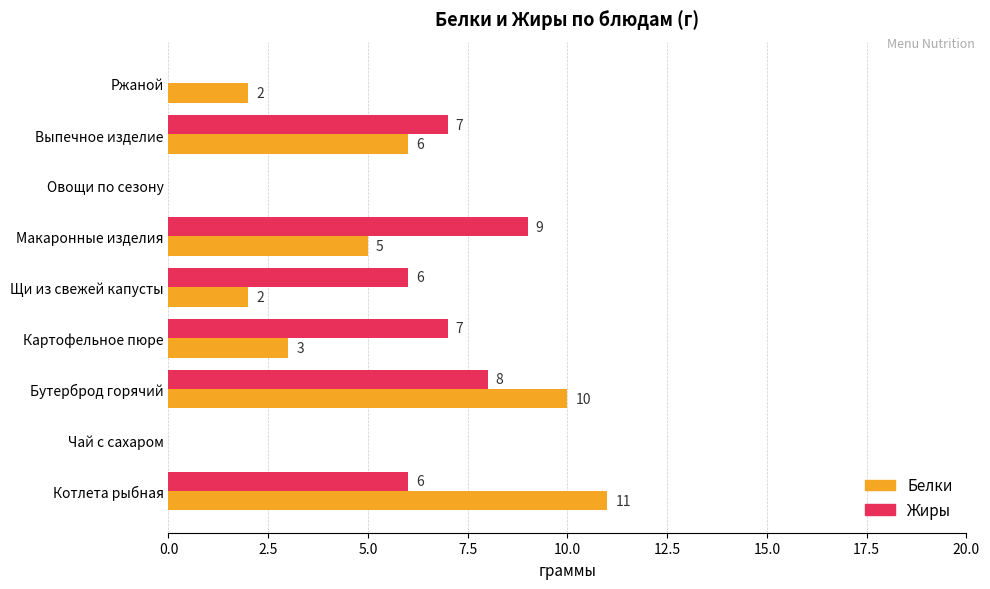

What is the sum of all Жиры values?

43